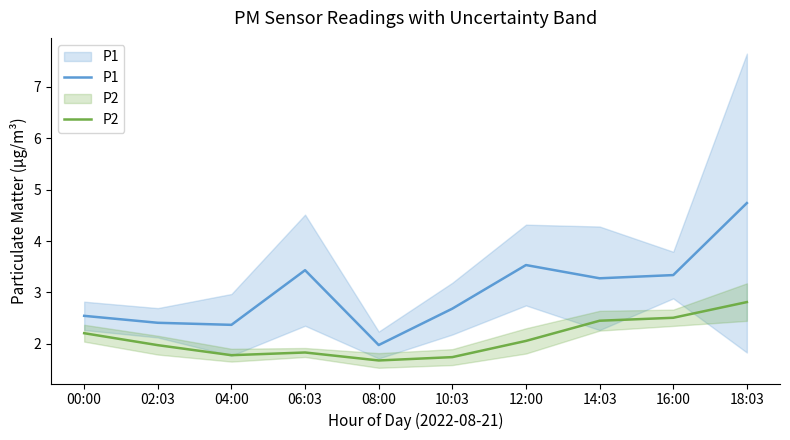

How many interior local valleys does the P1 series have?

3